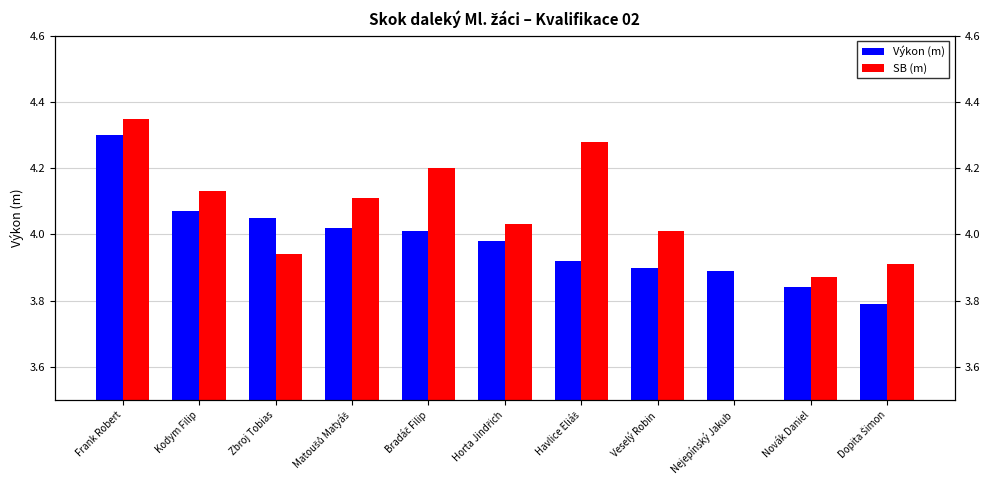

List the series in order of their peak value, highest first.

SB (m), Výkon (m)